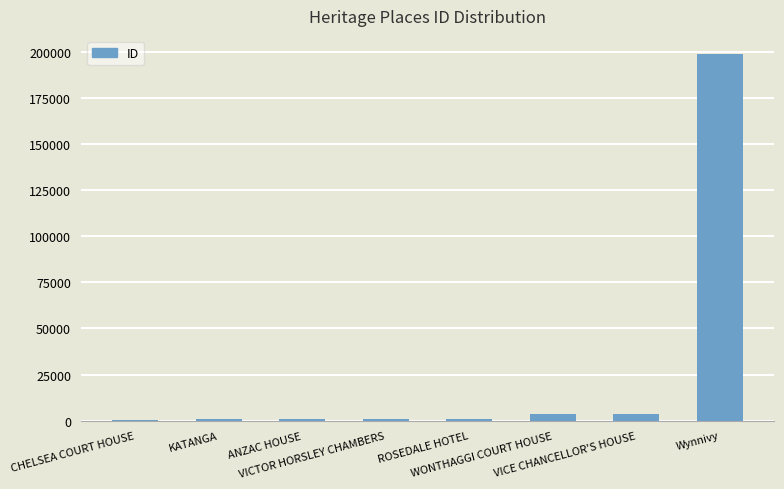

What is the sum of all values?

209512